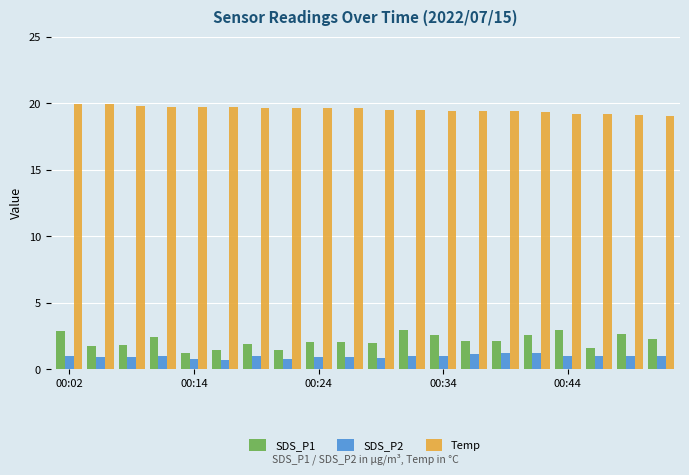

Which series has the largest range (max minus min)?

SDS_P1